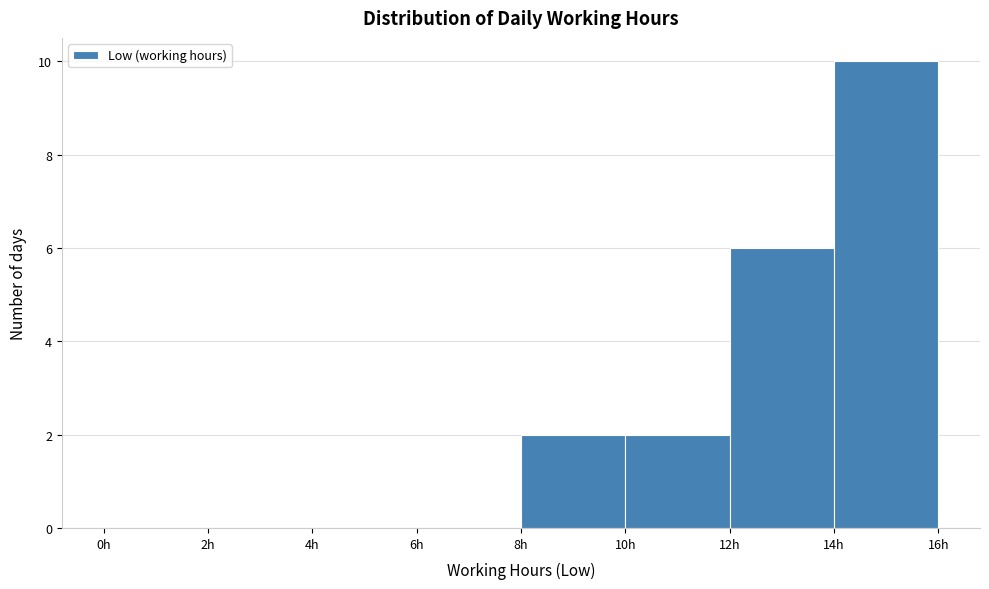

Which range on the x-axis has the tallest bar?

14 to 16